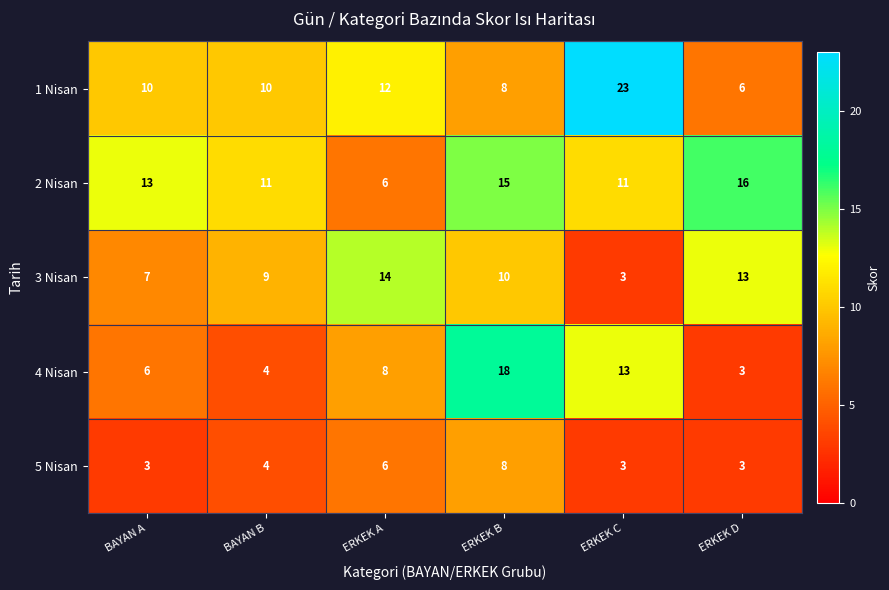

What is the minimum value shown in the chart?

3